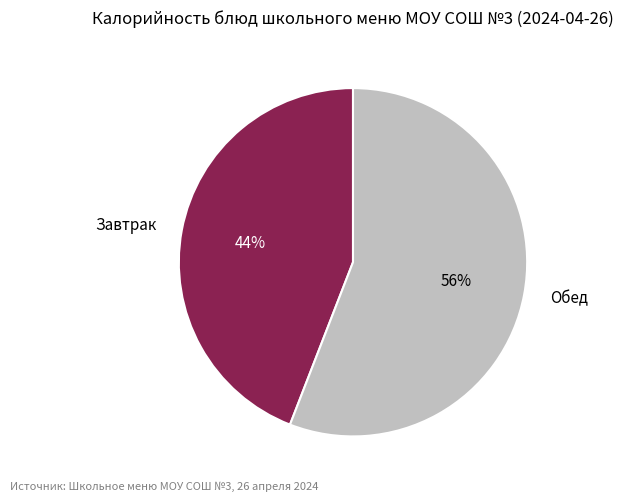

Combined, do Обед and Завтрак account for over 50%?

Yes